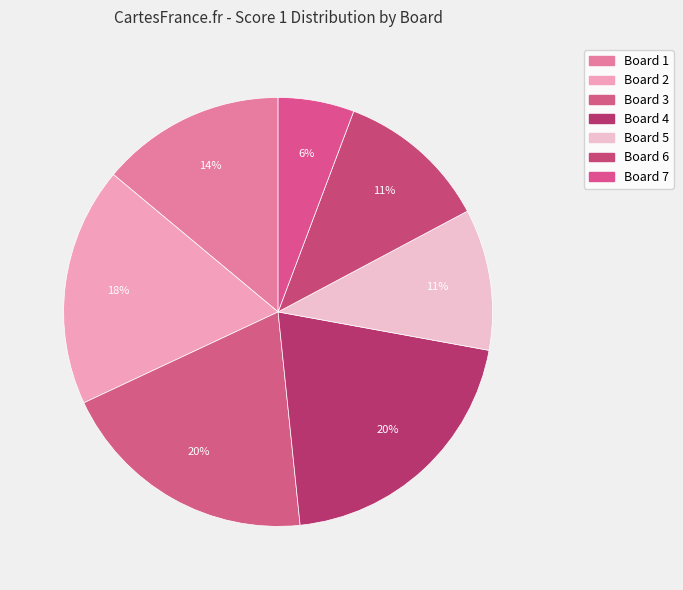

To the nearest percent, what portion does Board 7 represent?

6%